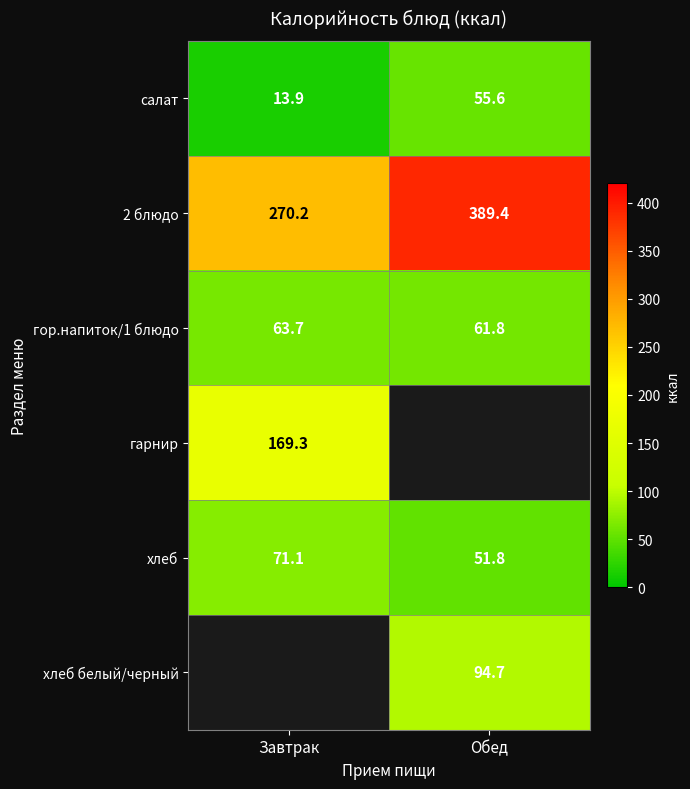

What is the difference between the maximum and minimum values in the 2 блюдо series?

119.2